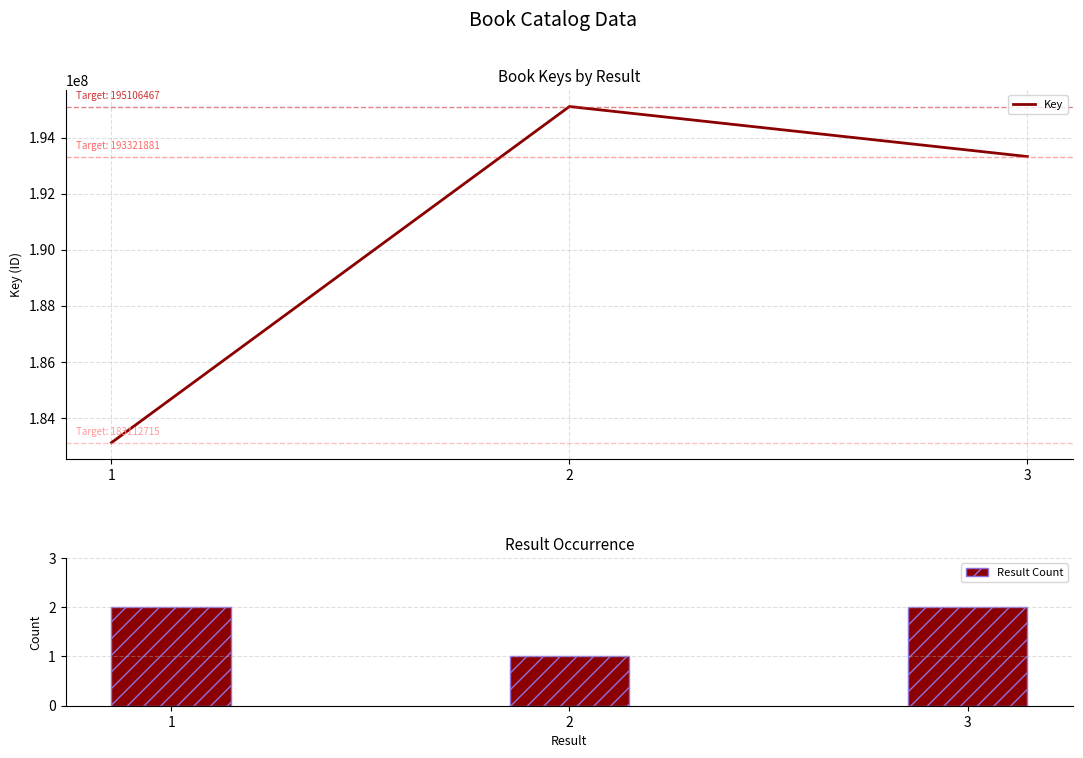

What is the smallest value displayed?

183112715